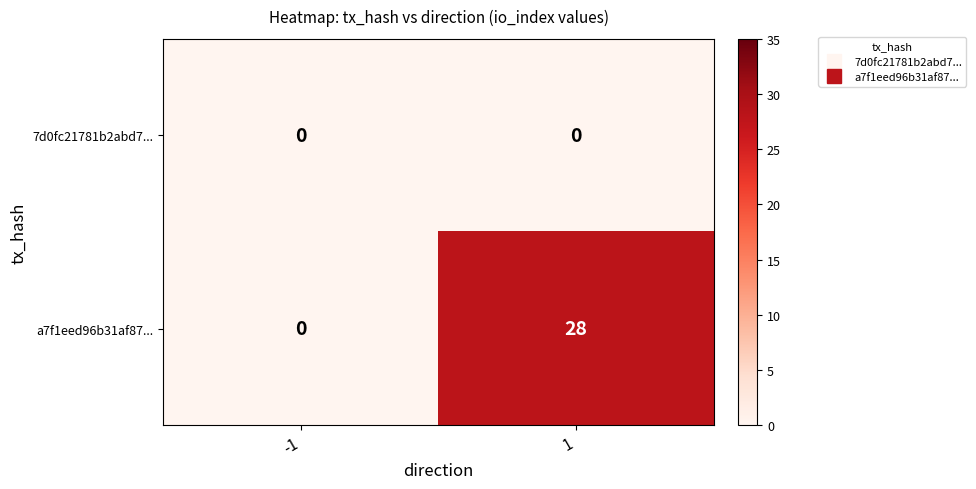

Which series has the largest total across all categories?

a7f1eed96b31af87...